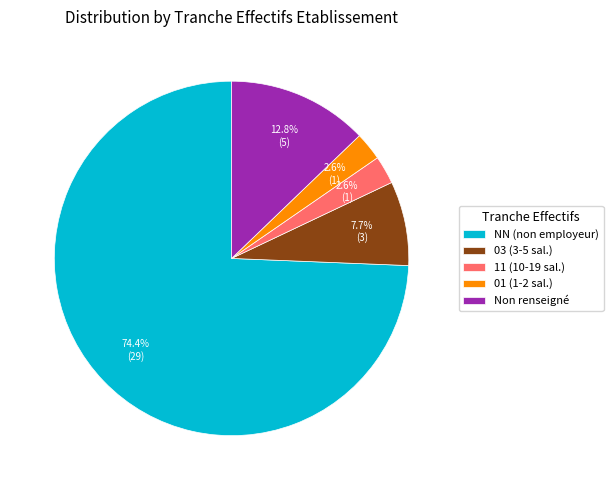

Between 11 (10-19 sal.) and NN (non employeur), which is larger?

NN (non employeur)